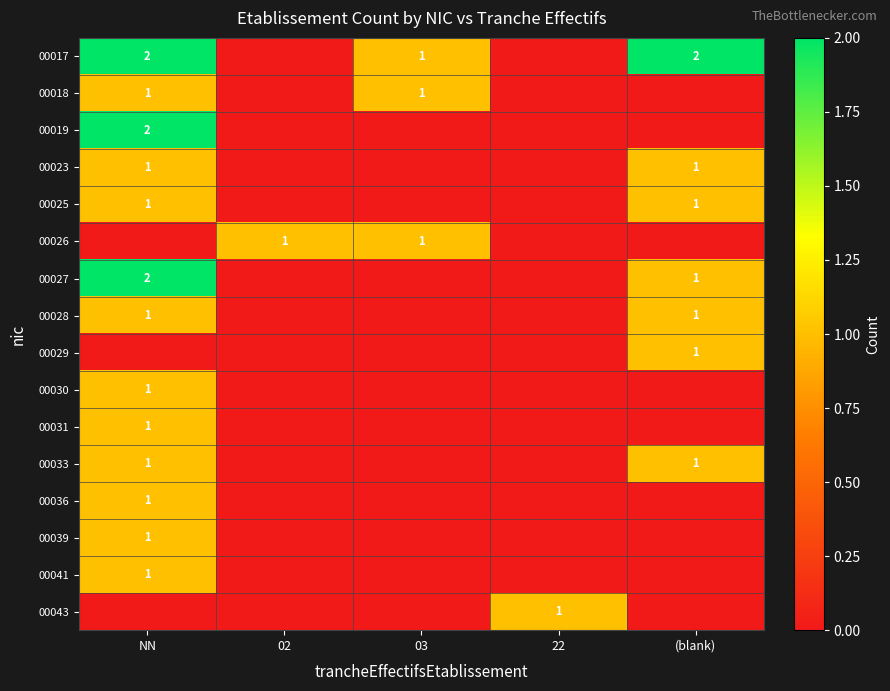

The 00028 series shows 1 at NN. True or false?

True